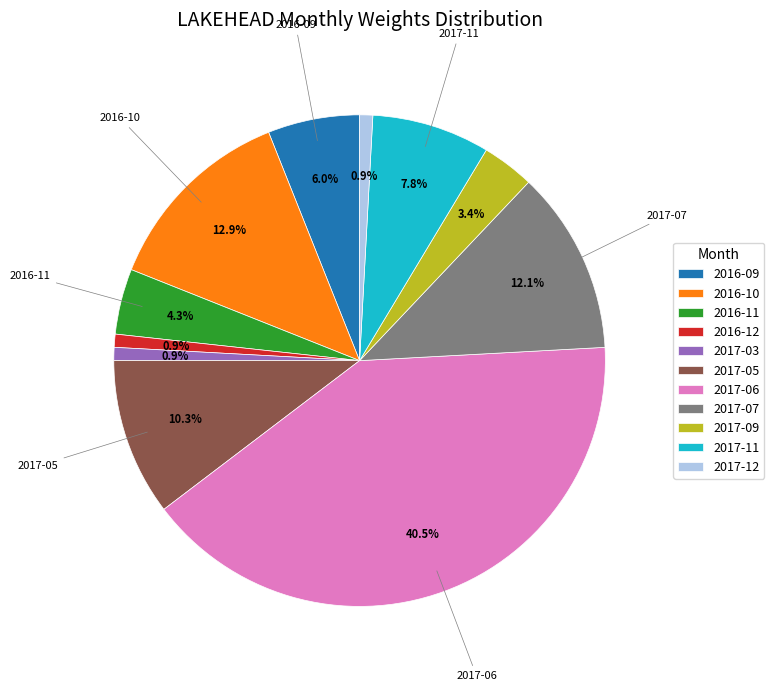

Approximately how many times larger is the value at 2017-05 compared to 2016-12?

12.0